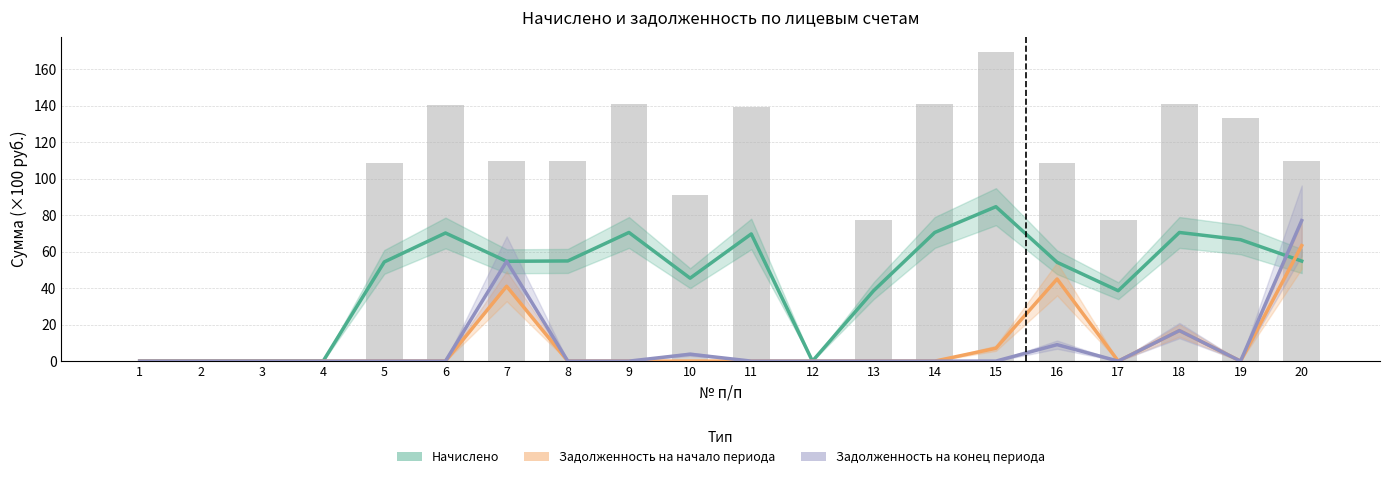

Is it true that Задолженность на начало периода equals -21.3 at 13?

False